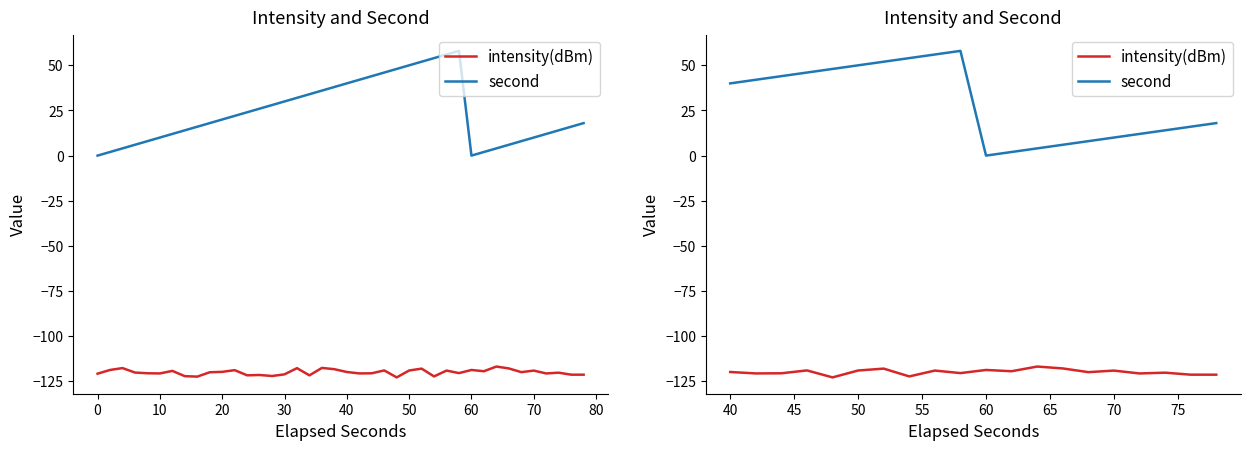

What is the value of the second point at the 17th from the left?

12.0